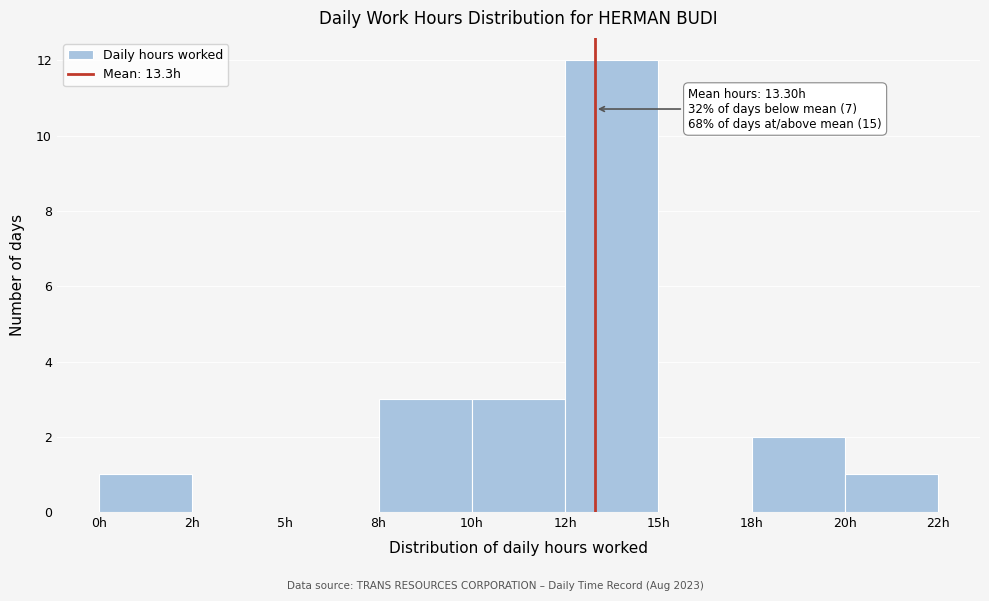

Reading left to right, transcribe all the data shown in this chart.

0h=1	2h=0	5h=0	8h=3	10h=3	12h=12	15h=0	18h=2	20h=1